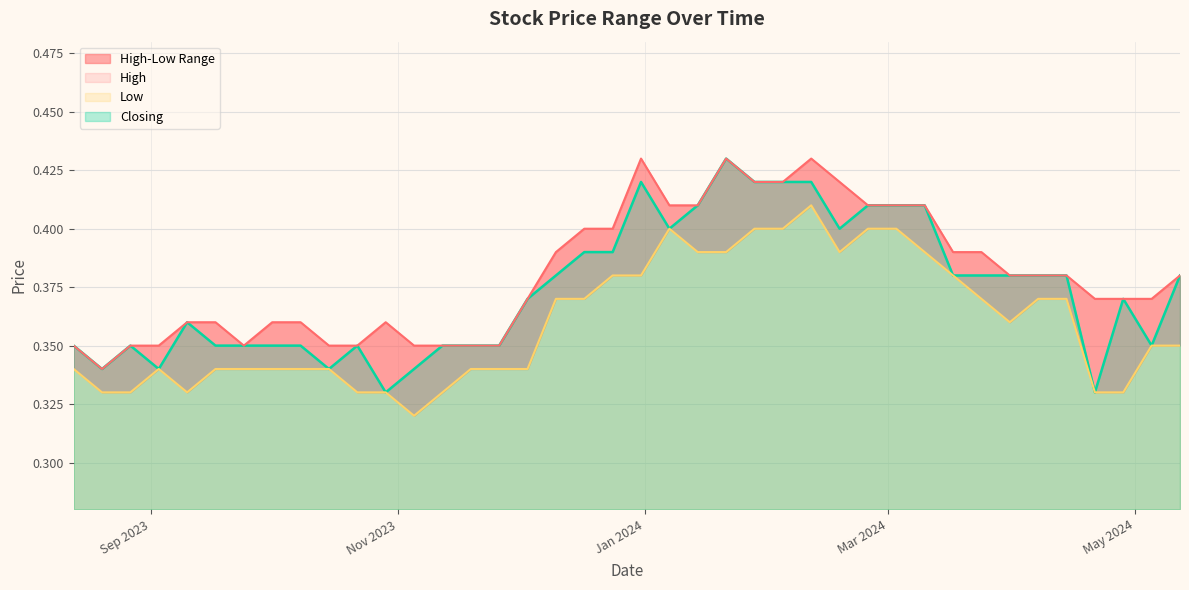

Where is High nearest to the value 0?

20/08/2023